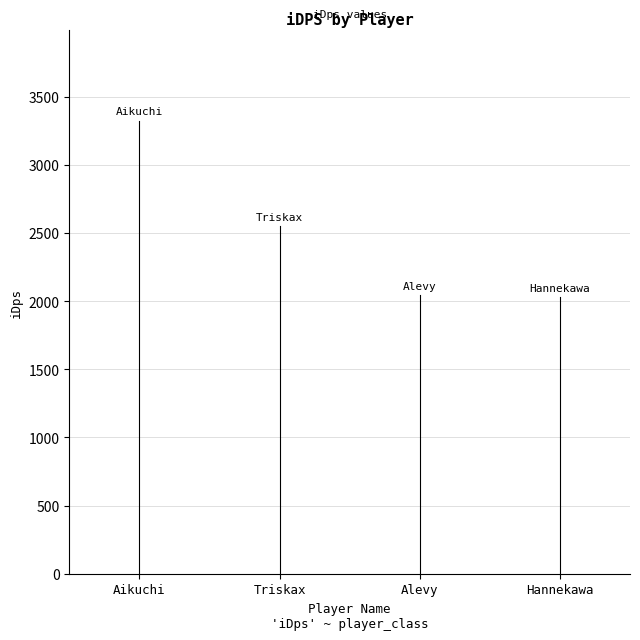

What is the maximum value shown in the chart?

3325.5